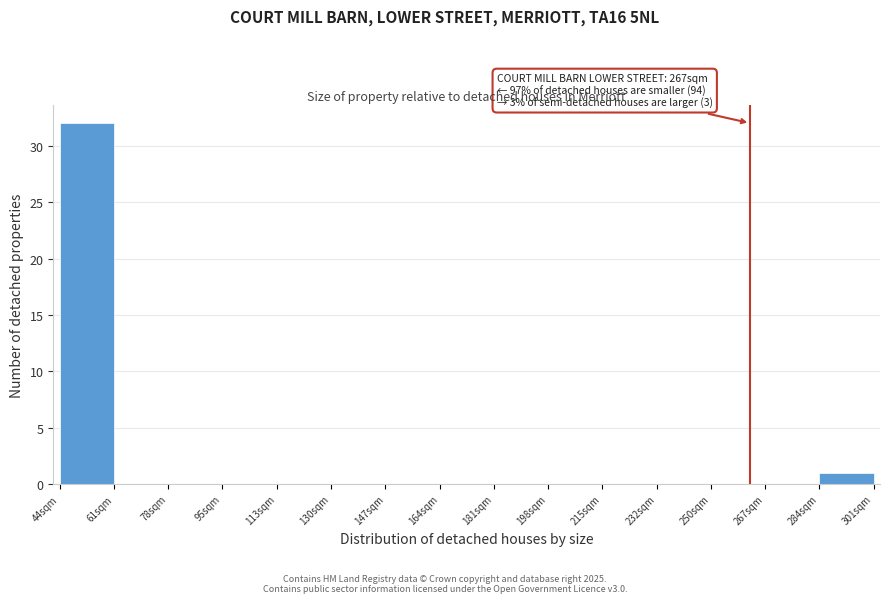

Over which range of the x-axis is the bar tallest?

44 to 62